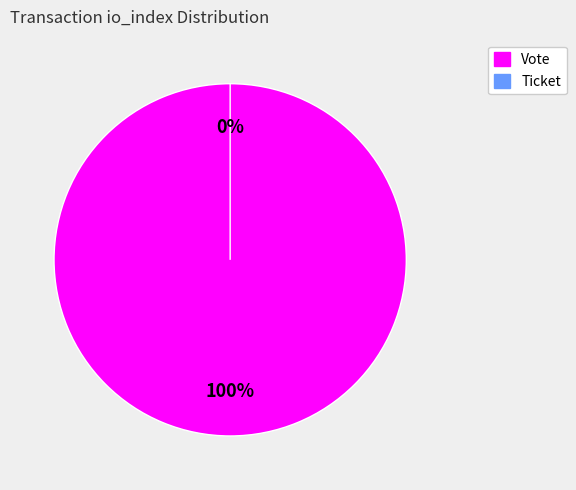

How many slices are in this pie chart?

2